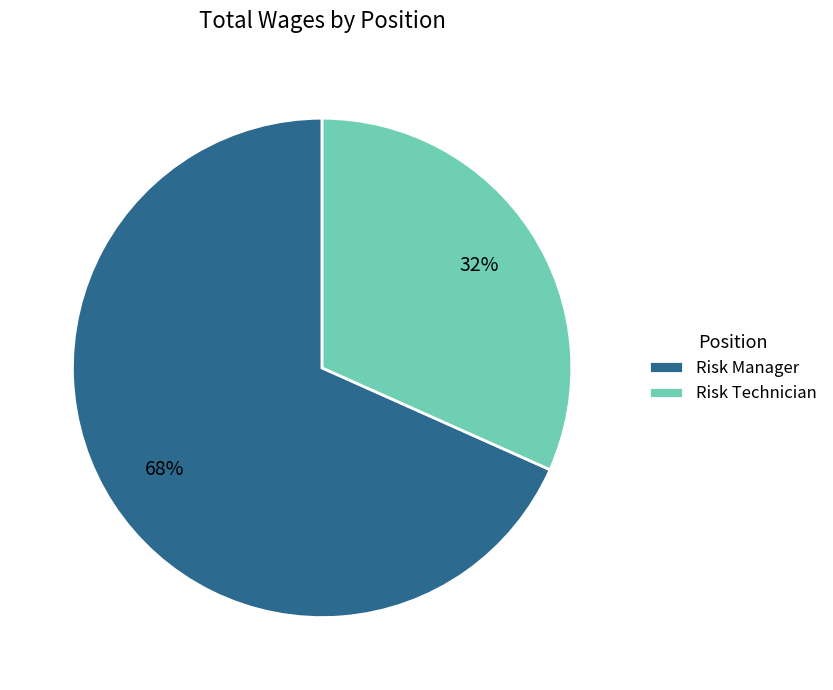

To the nearest percent, what is the average slice percentage?

50%